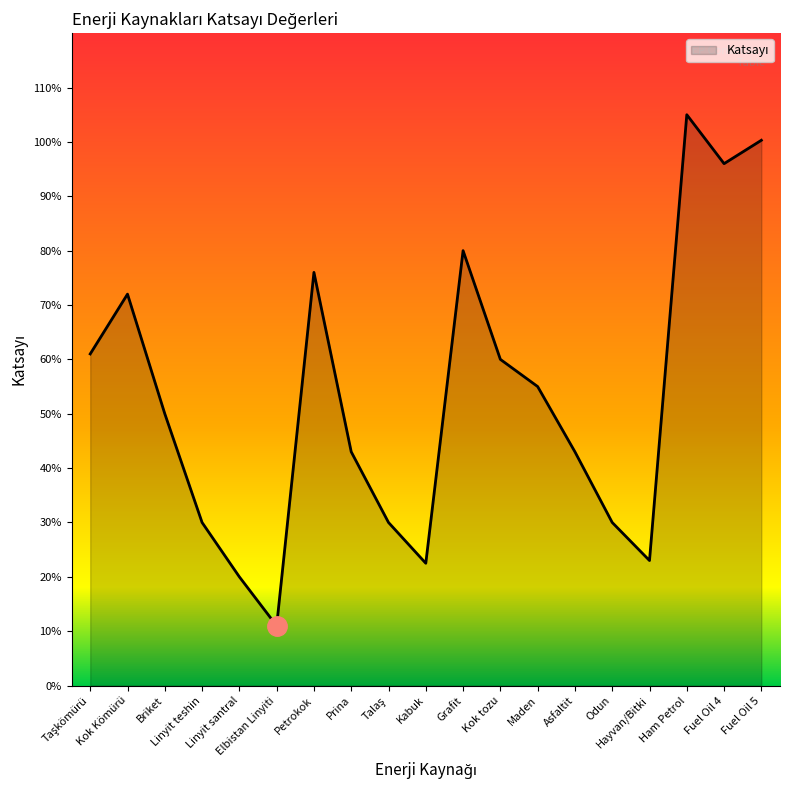

Does the chart display data point markers on the line(s)?

No